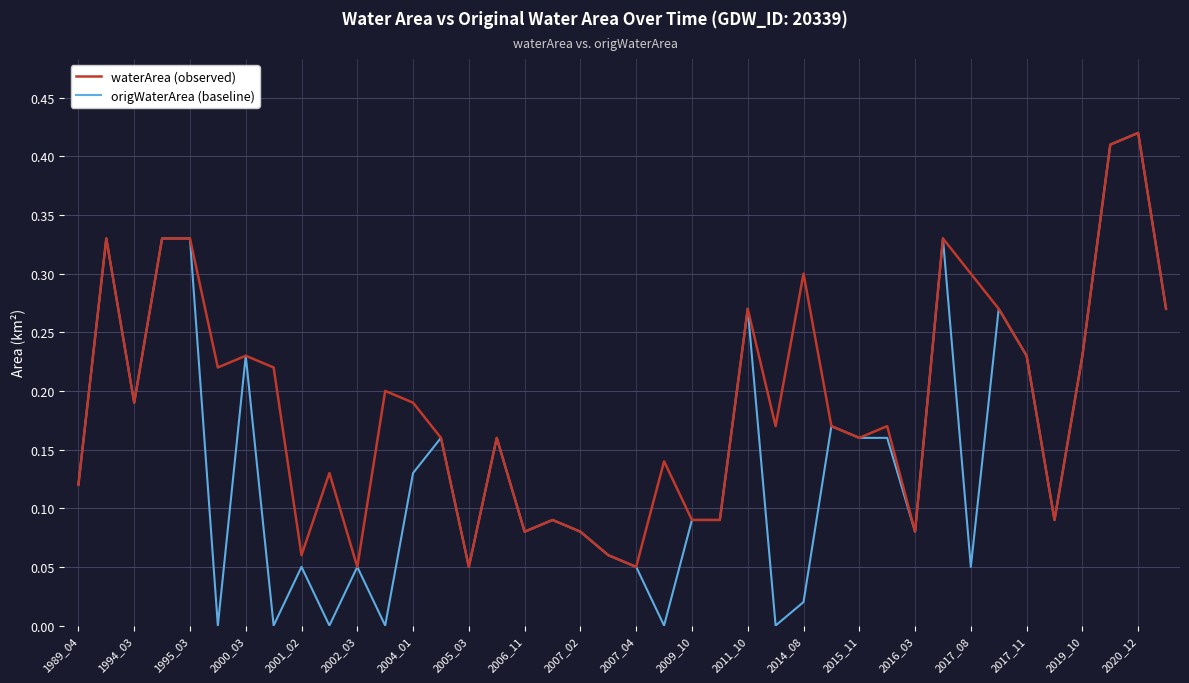

Which series has the widest spread of values?

origWaterArea (baseline)